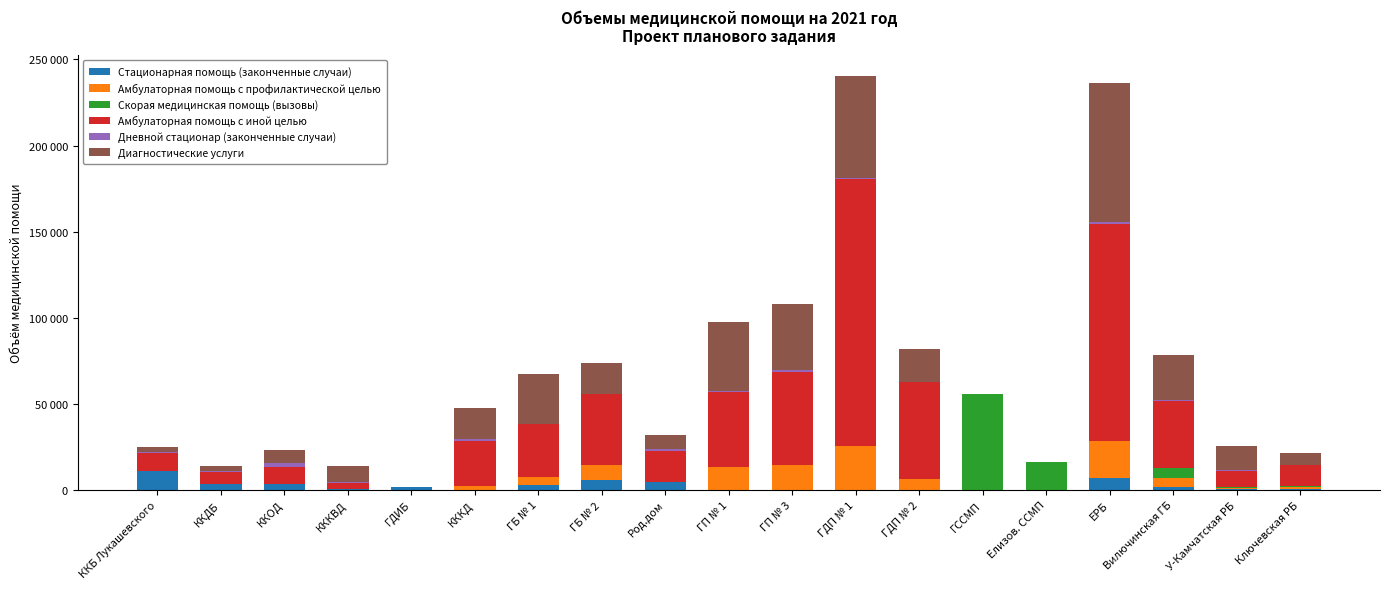

Are the bars grouped side by side (vs. stacked)?

No